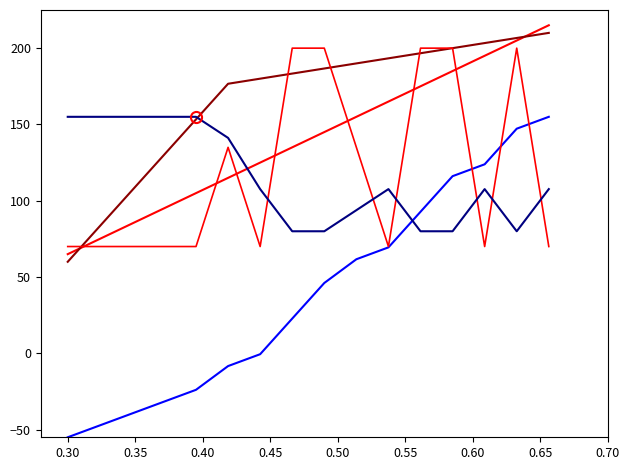

Is this an area chart (filled region under the line)?

No